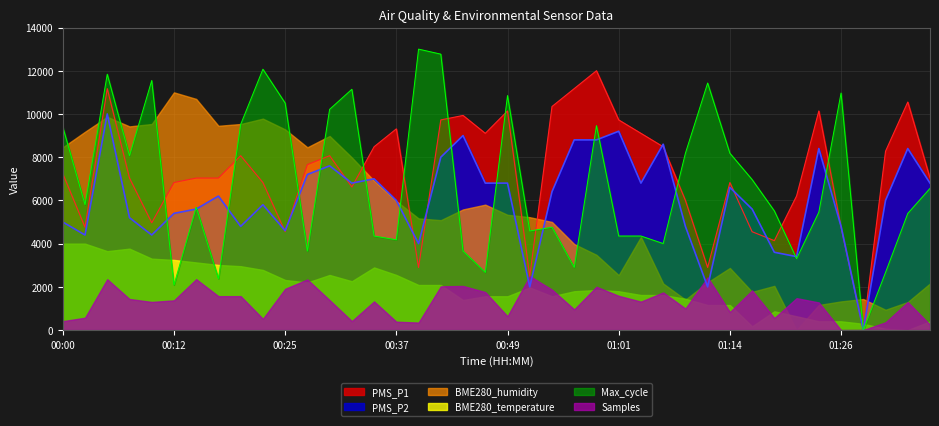

At which category is the sum across all series the highest?

00:05